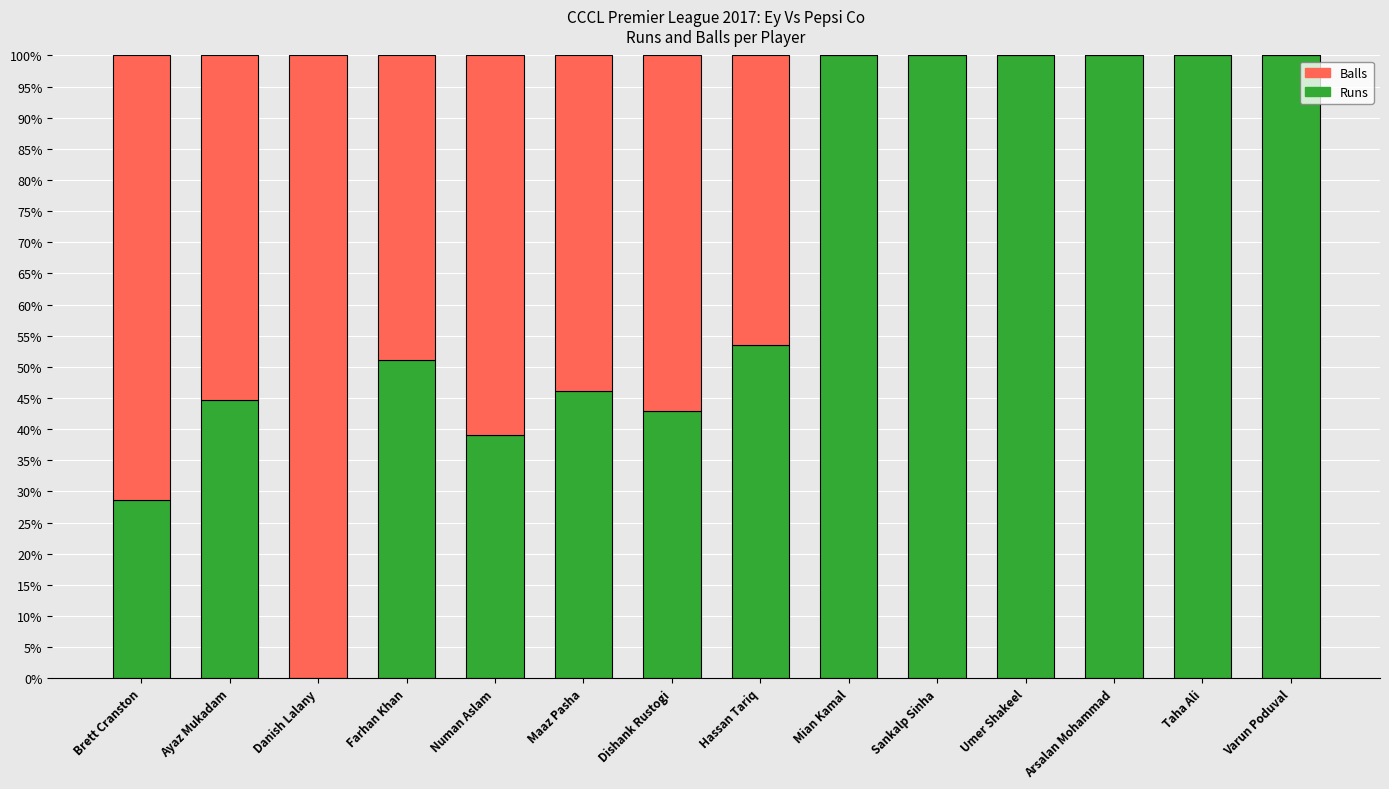

Reading right to left, transcribe the values for Runs.

Varun Poduval=100.0	Taha Ali=100.0	Arsalan Mohammad=100.0	Umer Shakeel=100.0	Sankalp Sinha=100.0	Mian Kamal=100.0	Hassan Tariq=53.6	Dishank Rustogi=42.9	Maaz Pasha=46.2	Numan Aslam=39.0	Farhan Khan=51.1	Danish Lalany=0.0	Ayaz Mukadam=44.7	Brett Cranston=28.6